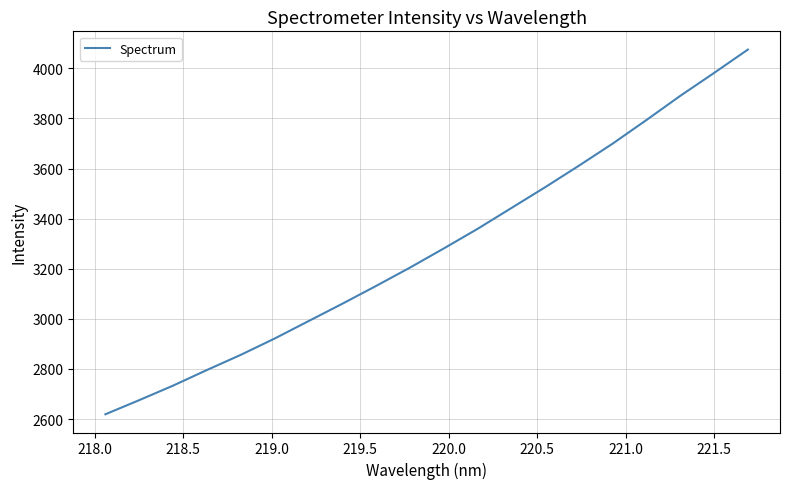

What is the difference between the maximum and minimum values?

1456.0